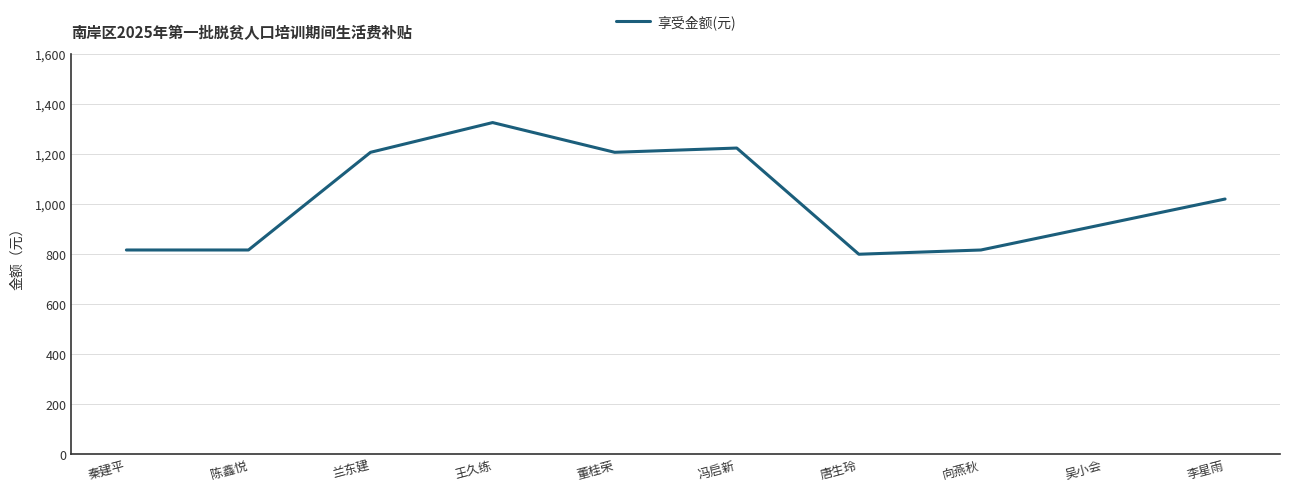

Count the number of data series in this chart.

1